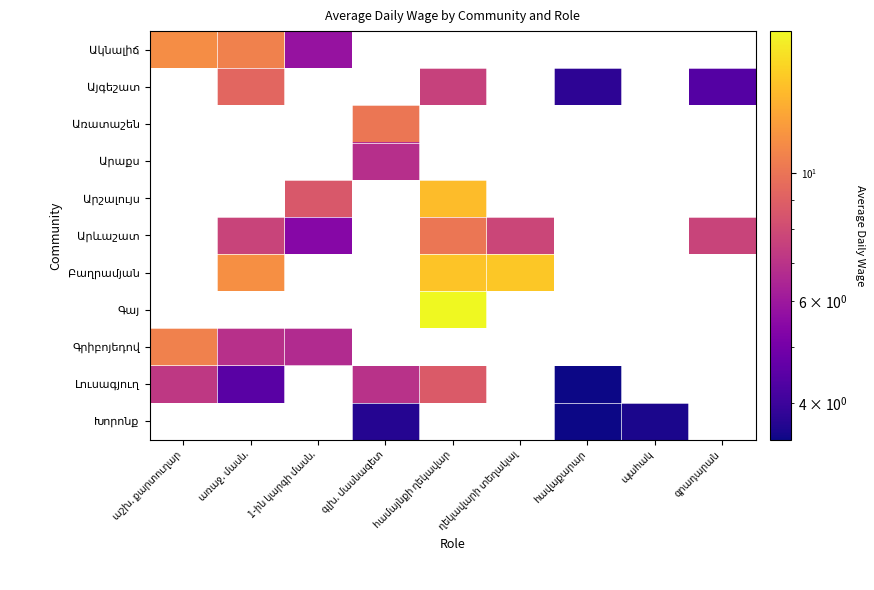

At which label does Լուսագյուղ first exceed 8?

համայնքի ղեկավար